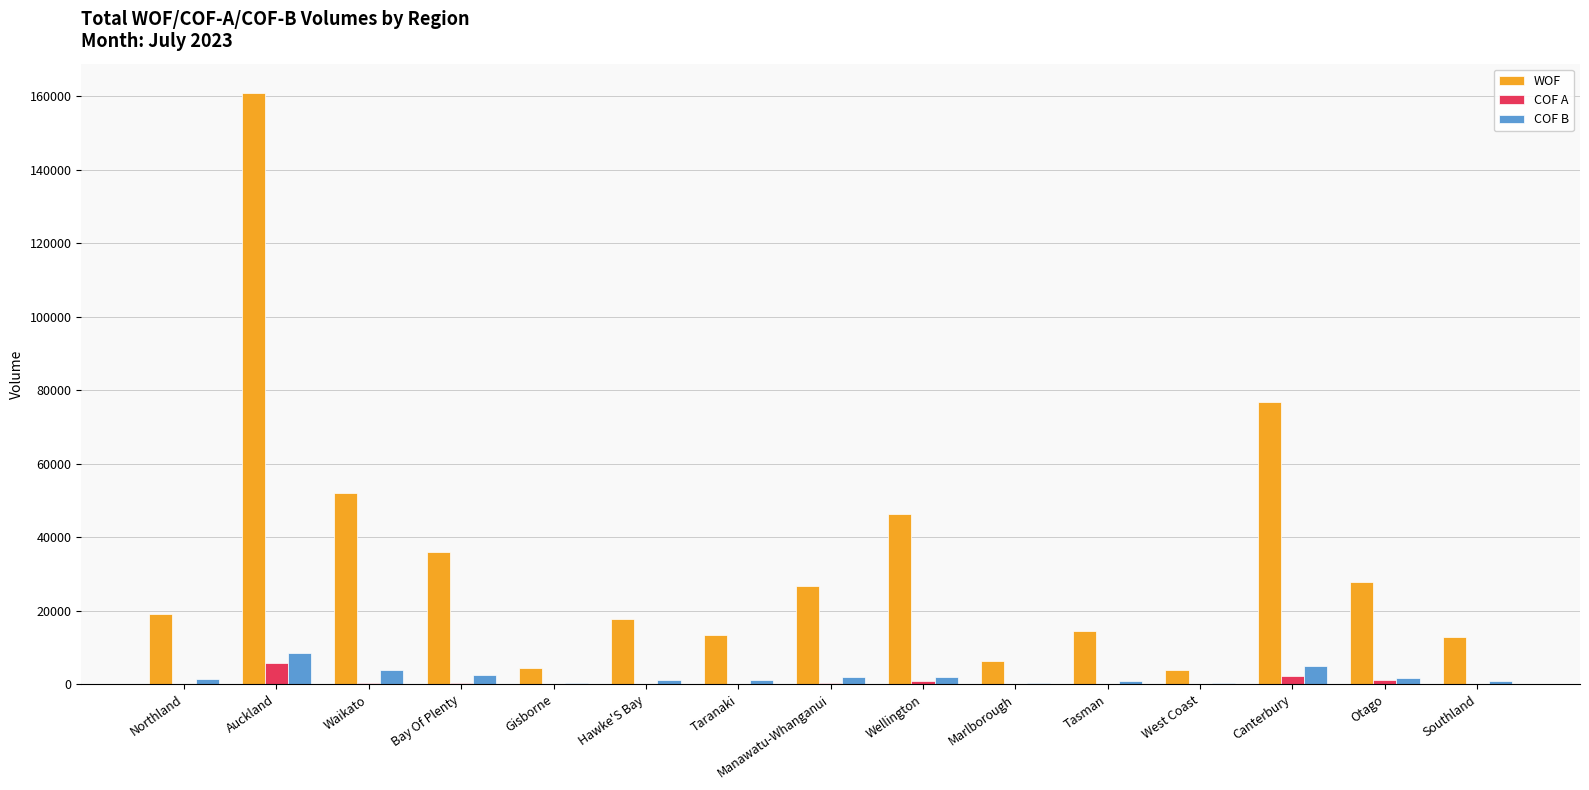

At which category is the sum across all series the highest?

Auckland